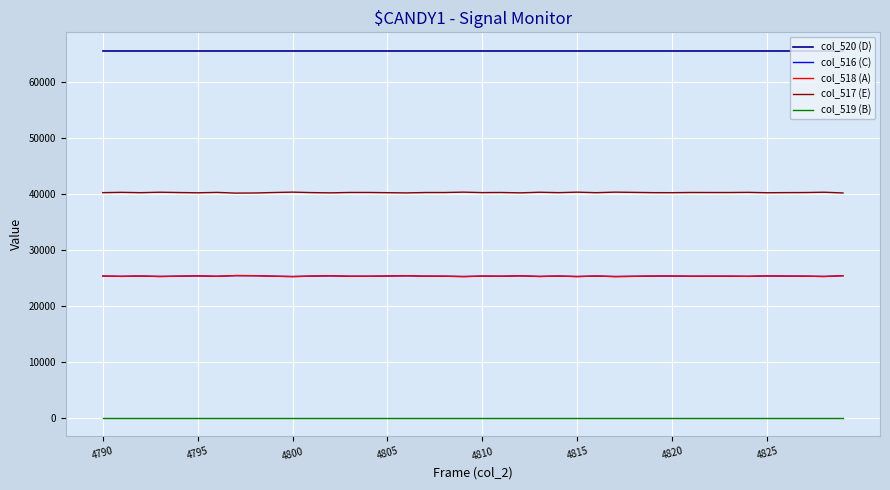

Is this an area chart (filled region under the line)?

No